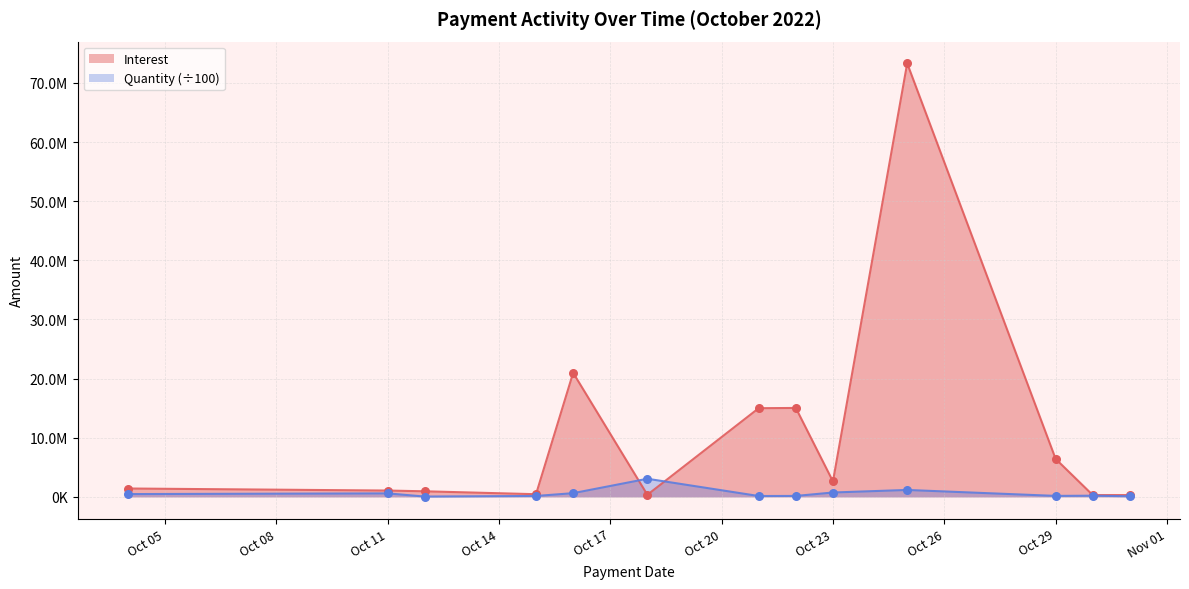

At how many categories does at least one series exceed 1370825?

8